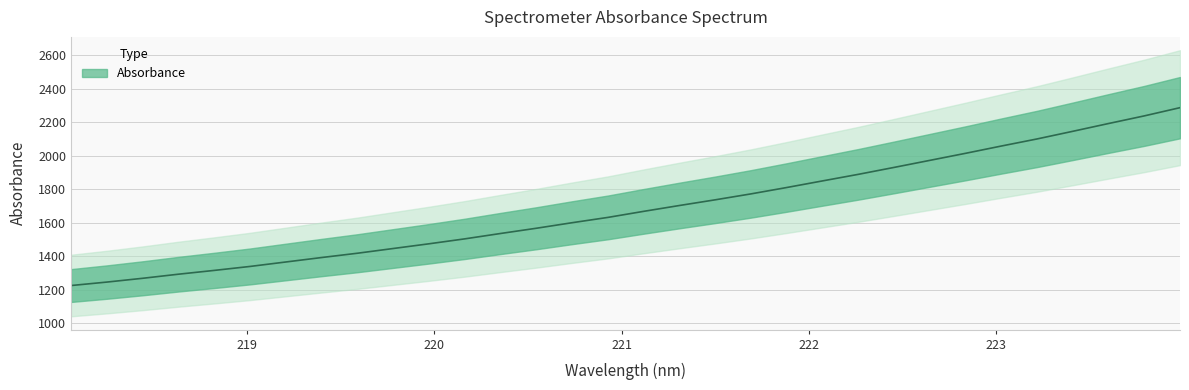

The chart shows a value of 1446.0 at 219.7801. True or false?

True